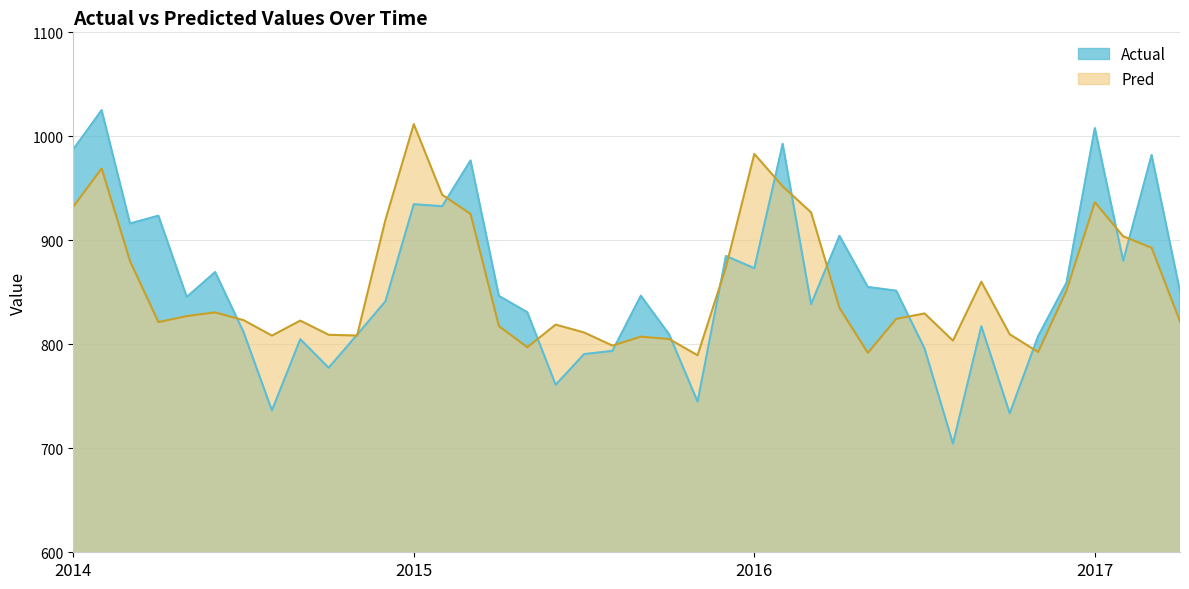

What are all the series names shown in the legend?

Actual, Pred